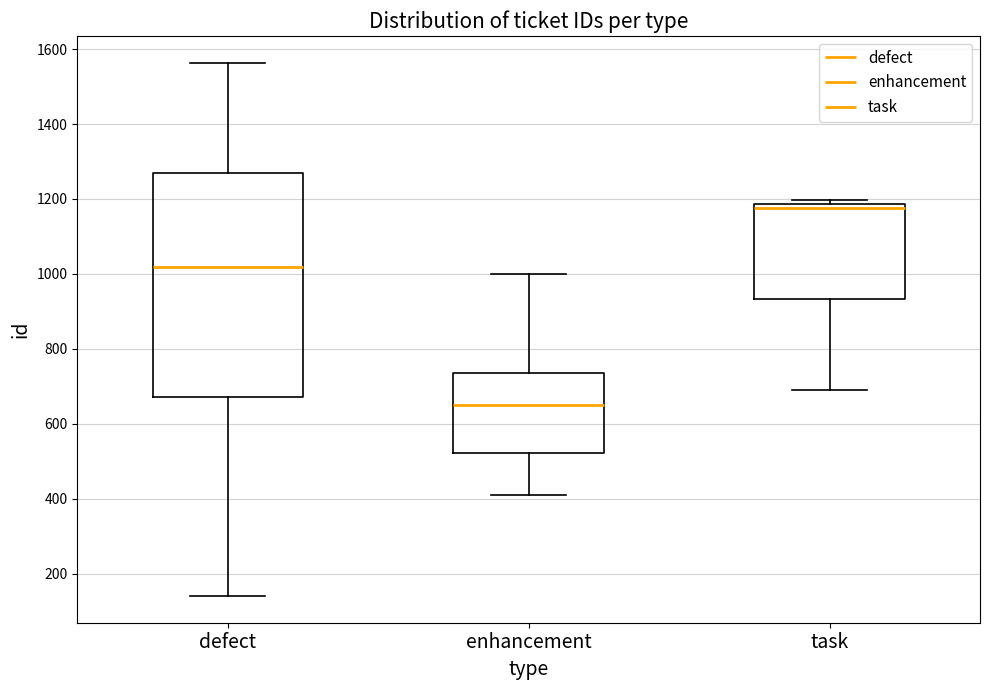

Where does the median line of the box for defect sit on the y-axis? The values are not printed on the chart, so give them approximately, as read against the axis.

1020